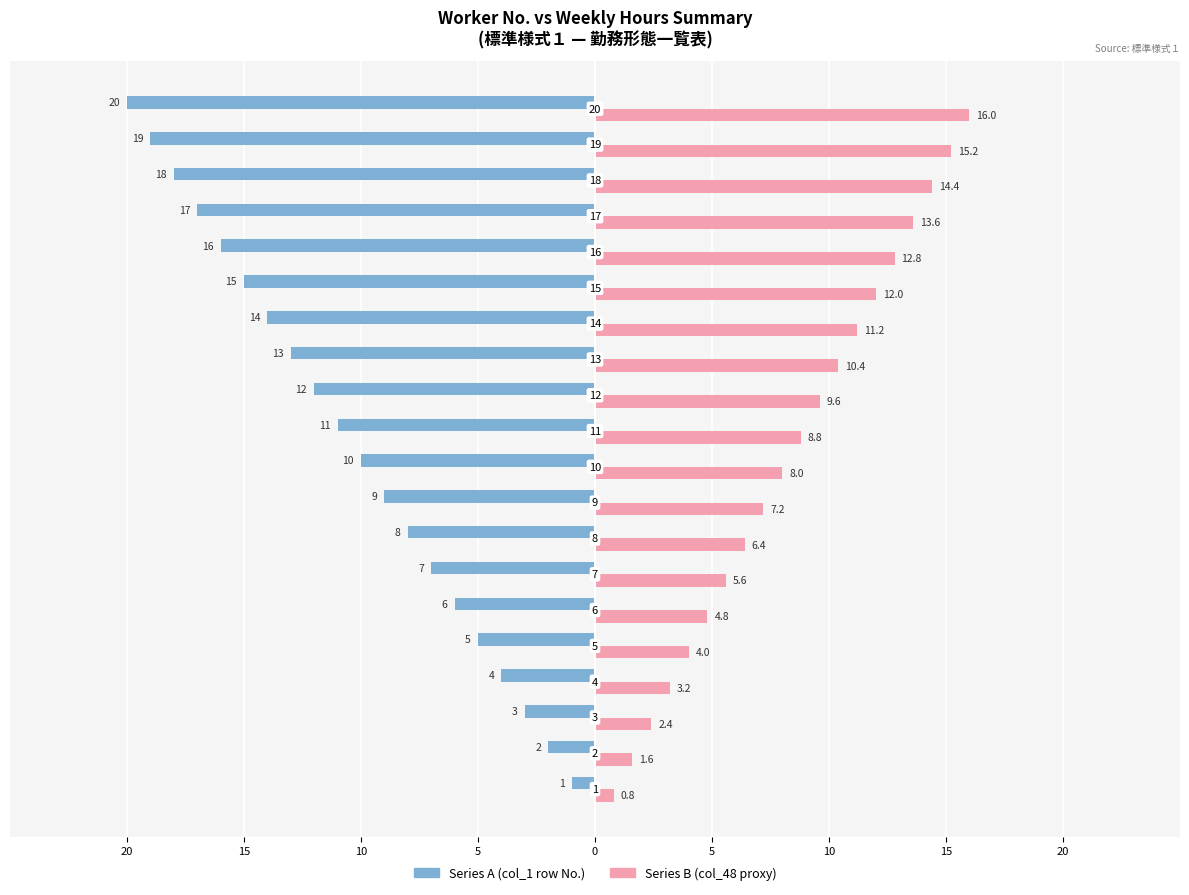

Count the number of data series in this chart.

2